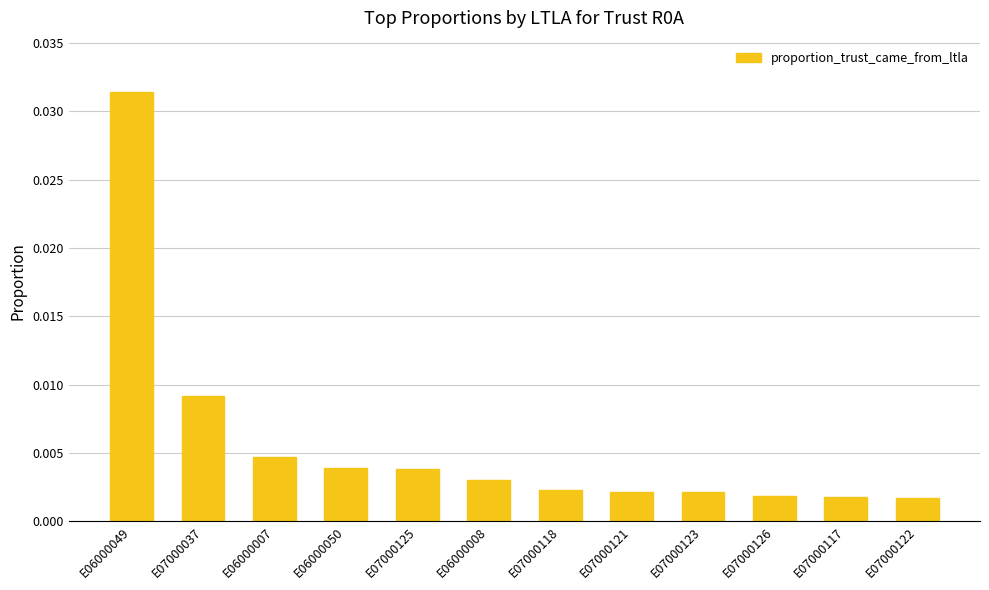

What position from the right is E07000122?

1